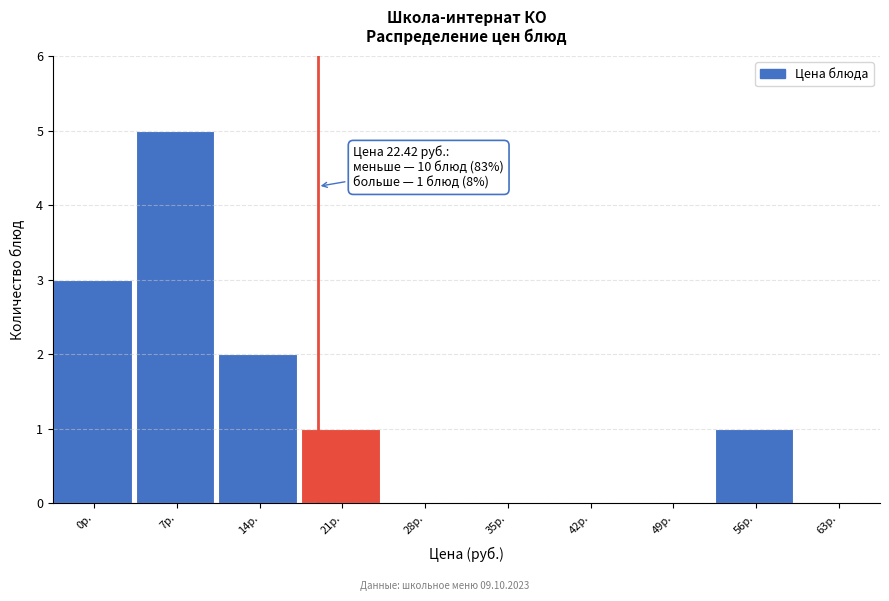

Reading left to right, transcribe all the data shown in this chart.

0р.=3	7р.=5	14р.=2	21р.=1	28р.=0	35р.=0	42р.=0	49р.=0	56р.=1	63р.=0